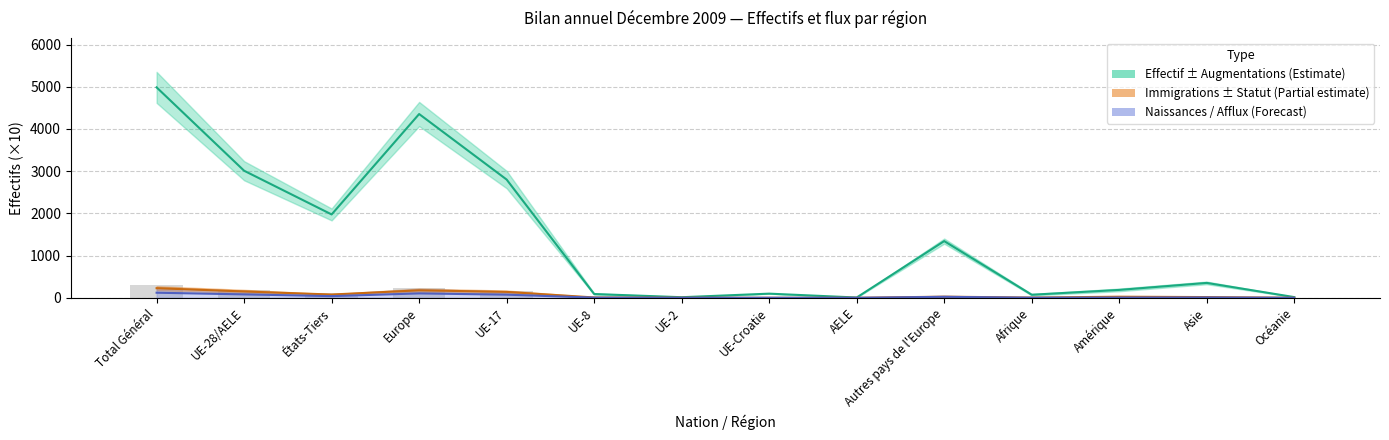

What position from the left is Océanie?

14